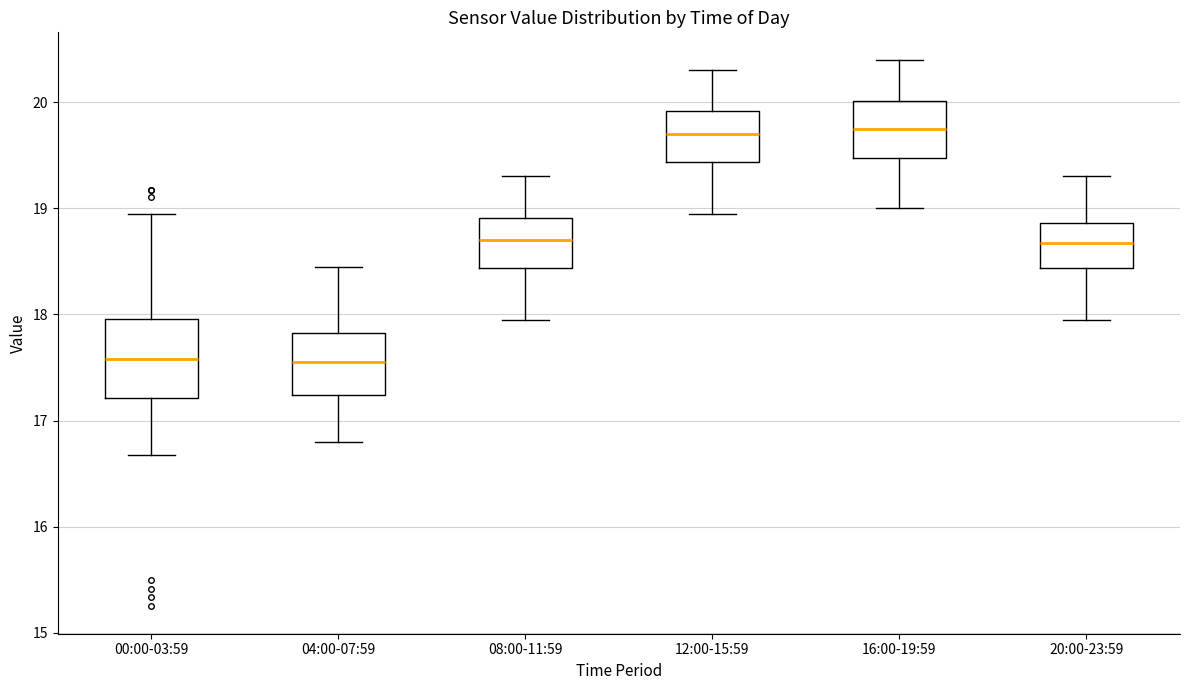

Comparing the boxes themselves (not the whiskers), which one is the tallest?

00:00-03:59